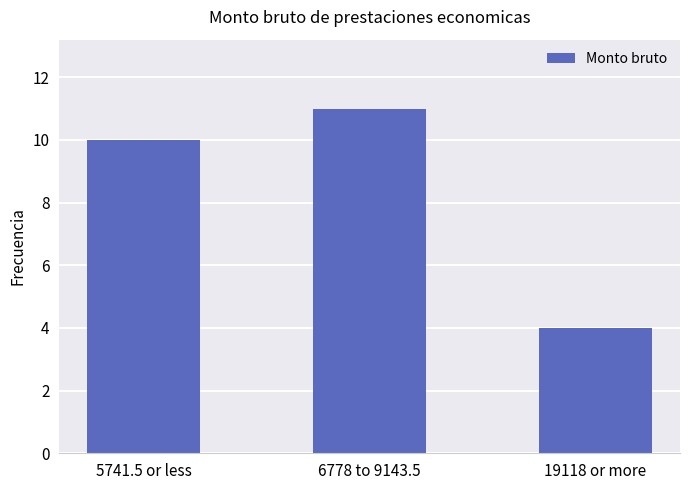

Count the number of data series in this chart.

1